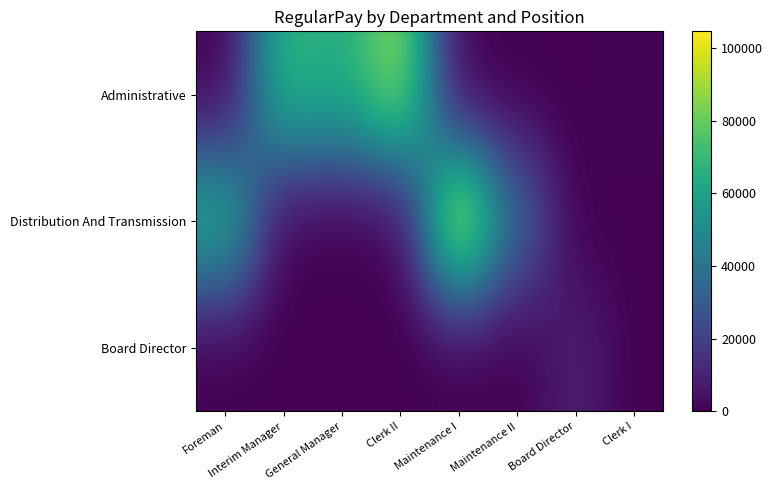

Reading right to left, what are all the values shown in this chart?

Administrative: Clerk I=1209	Board Director=0	Maintenance II=0	Maintenance I=0	Clerk II=88351	General Manager=64177	Interim Manager=69656	Foreman=0
Distribution And Transmission: Clerk I=0	Board Director=0	Maintenance II=33674	Maintenance I=104549	Clerk II=0	General Manager=0	Interim Manager=0	Foreman=65362
Board Director: Clerk I=0	Board Director=9900	Maintenance II=0	Maintenance I=0	Clerk II=0	General Manager=0	Interim Manager=0	Foreman=0